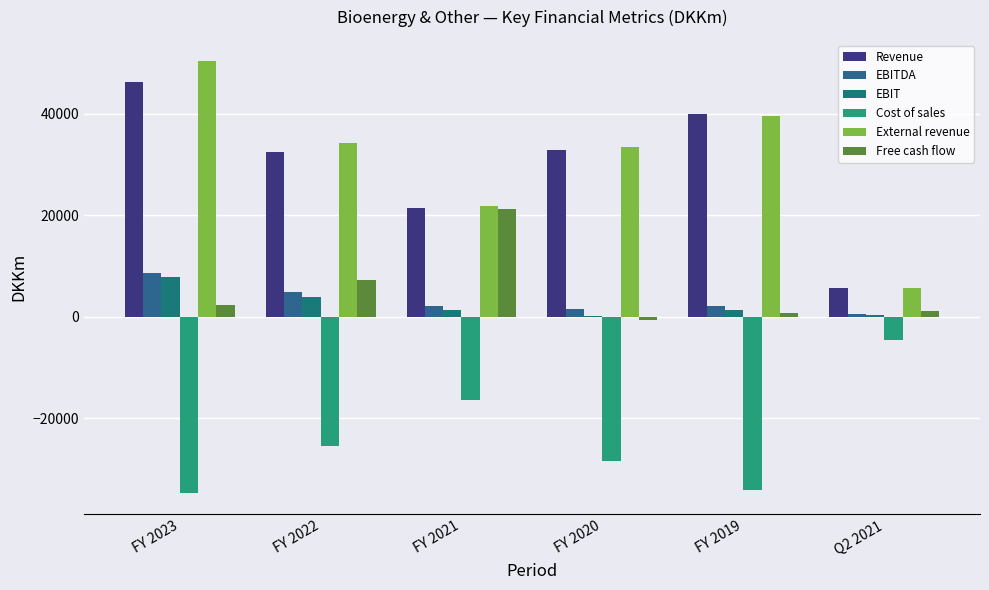

True or false: Cost of sales has a value of -43200 at FY 2022.

False